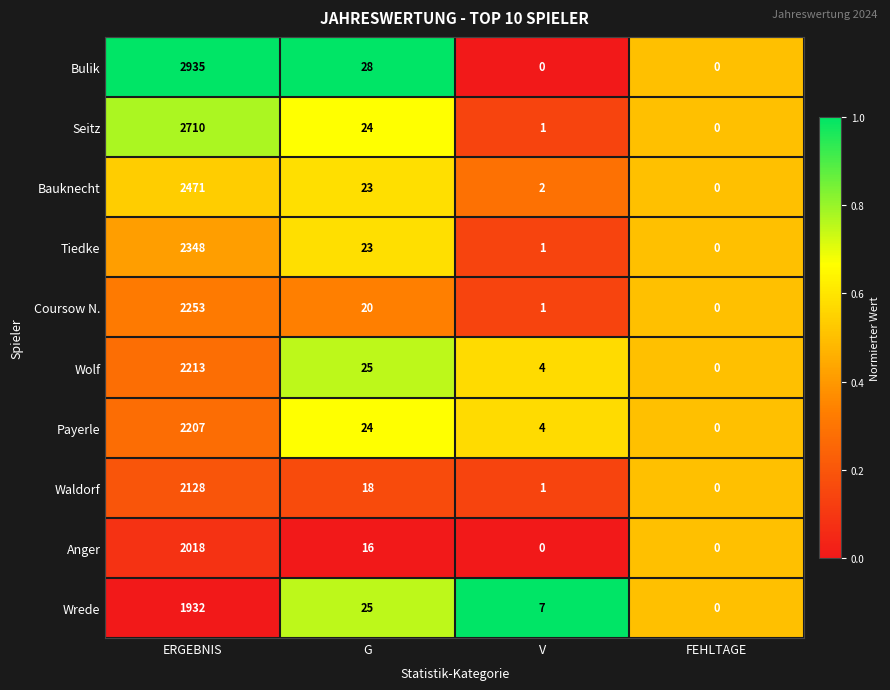

What is the total value across all series at G?

226